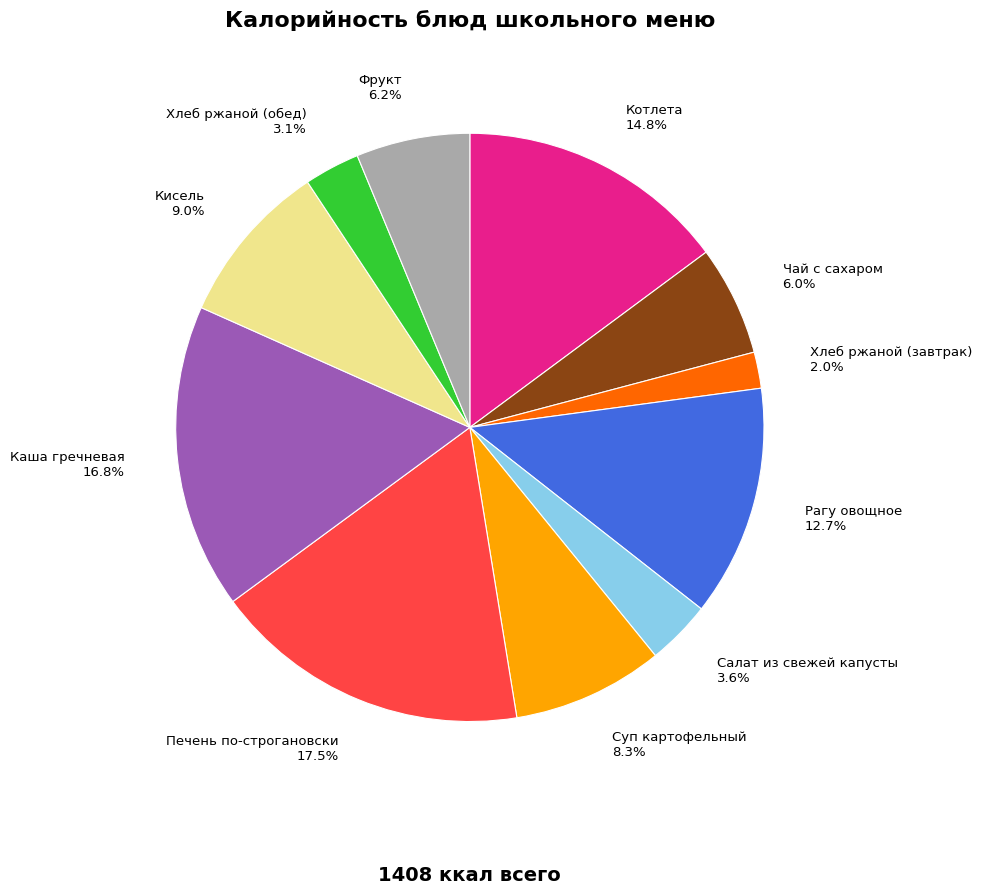

Which has a higher value, Котлета or Рагу овощное?

Котлета